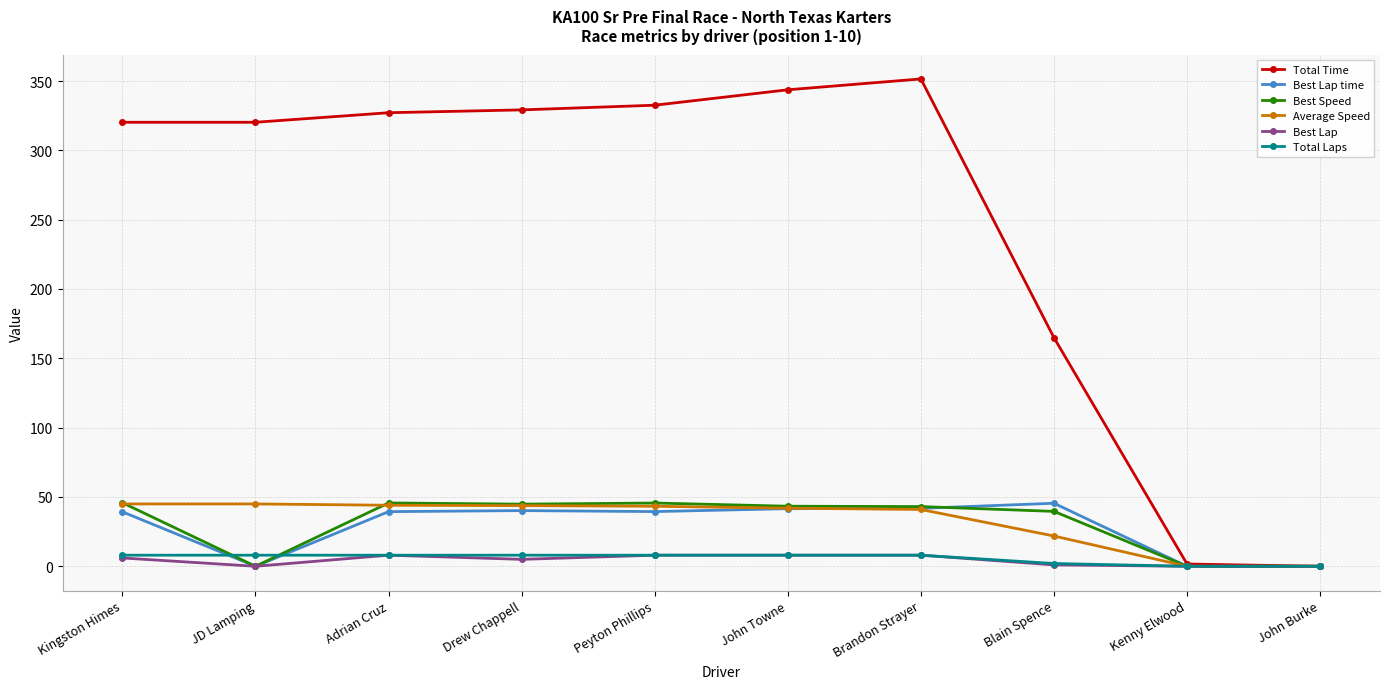

What is the label of the 9th point from the left?

Kenny Elwood